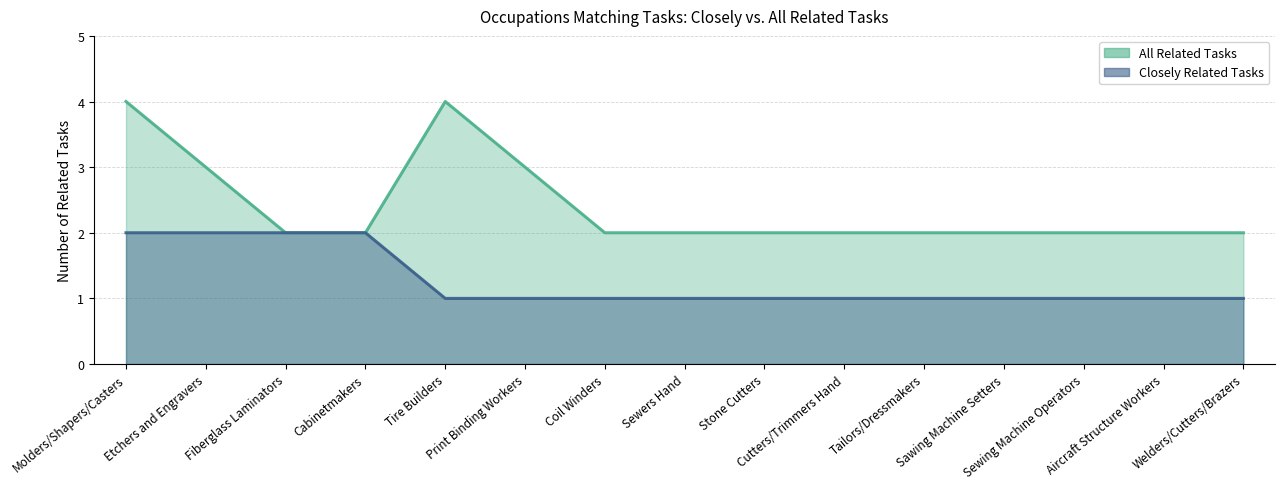

The value of All Related Tasks at Aircraft Structure Workers is 2. True or false?

True